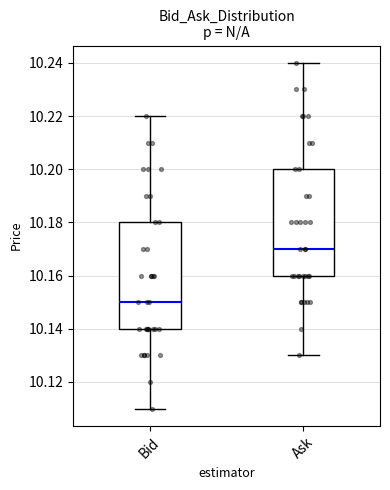

Which box's median line is the lowest?

Bid